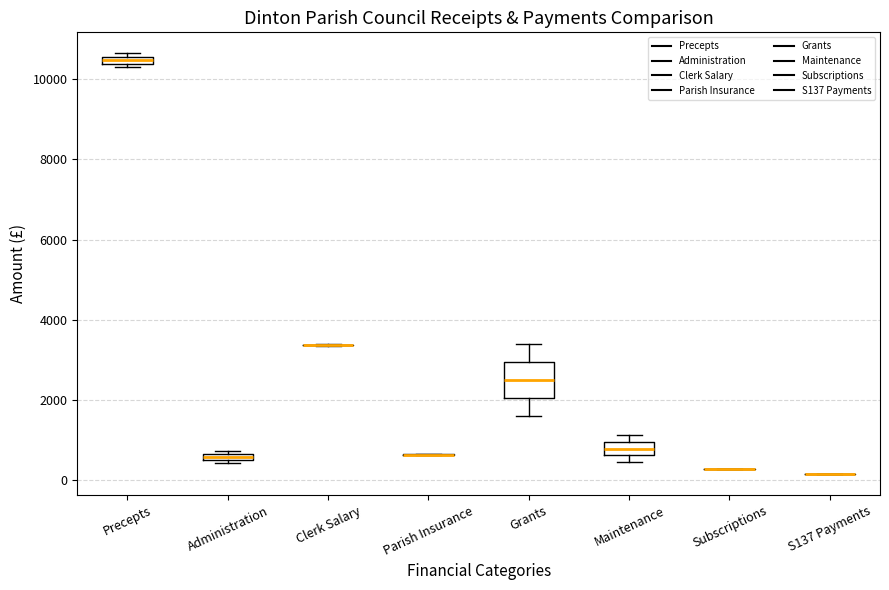

Which box is the tallest, from its lower edge to its upper edge?

Grants